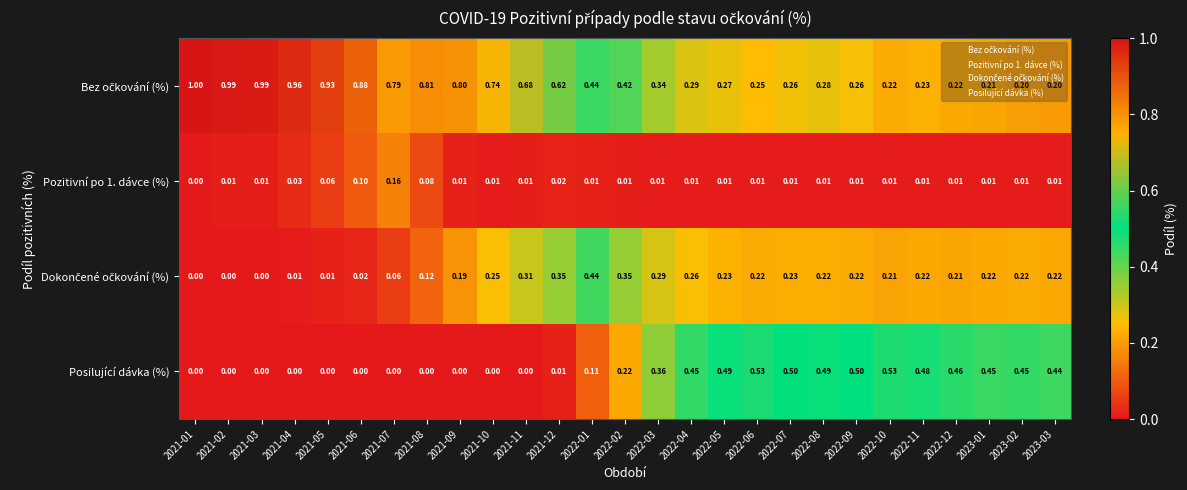

What is the spread (max minus min) of values at 2022-09?

0.5